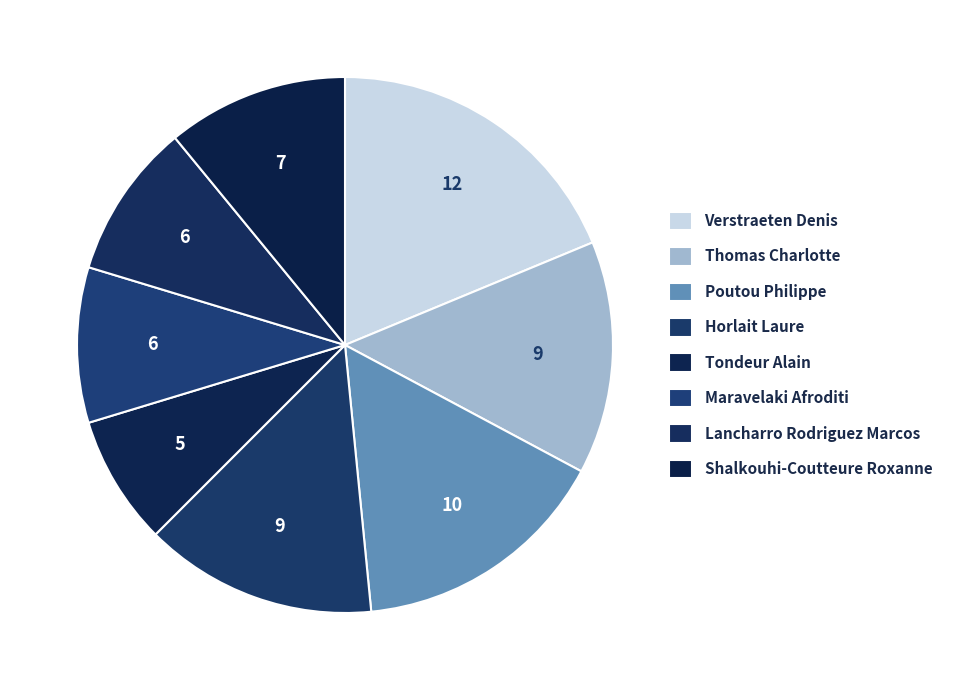

Count the number of slices in the pie.

8